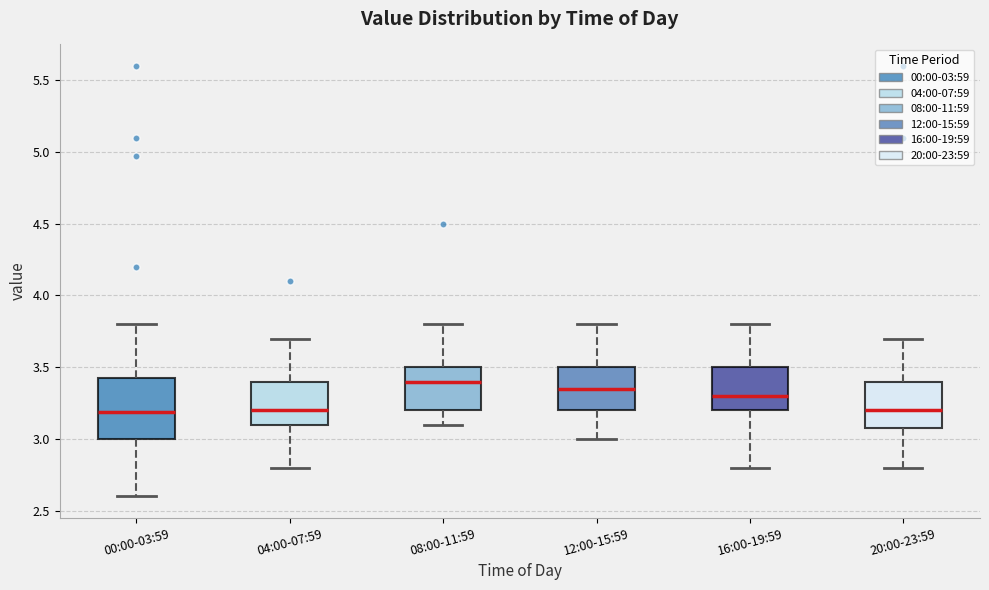

Which box is the tallest, from its lower edge to its upper edge?

00:00-03:59